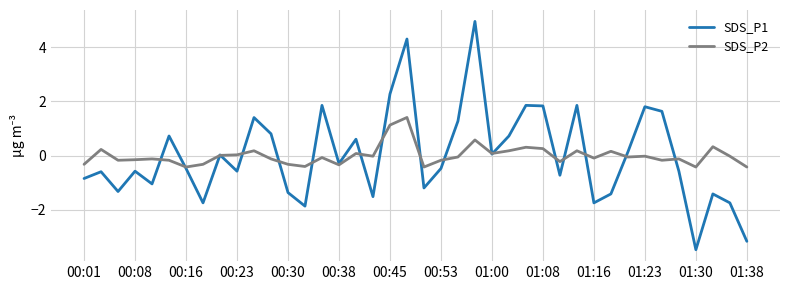

List the series in order of their peak value, lowest first.

SDS_P2, SDS_P1